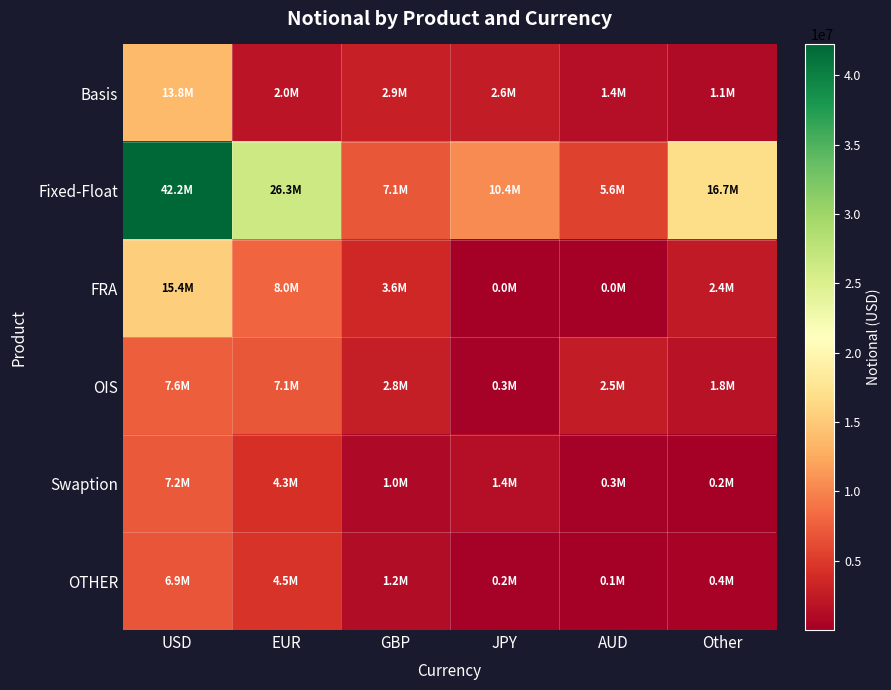

At which category is the sum across all series the highest?

USD